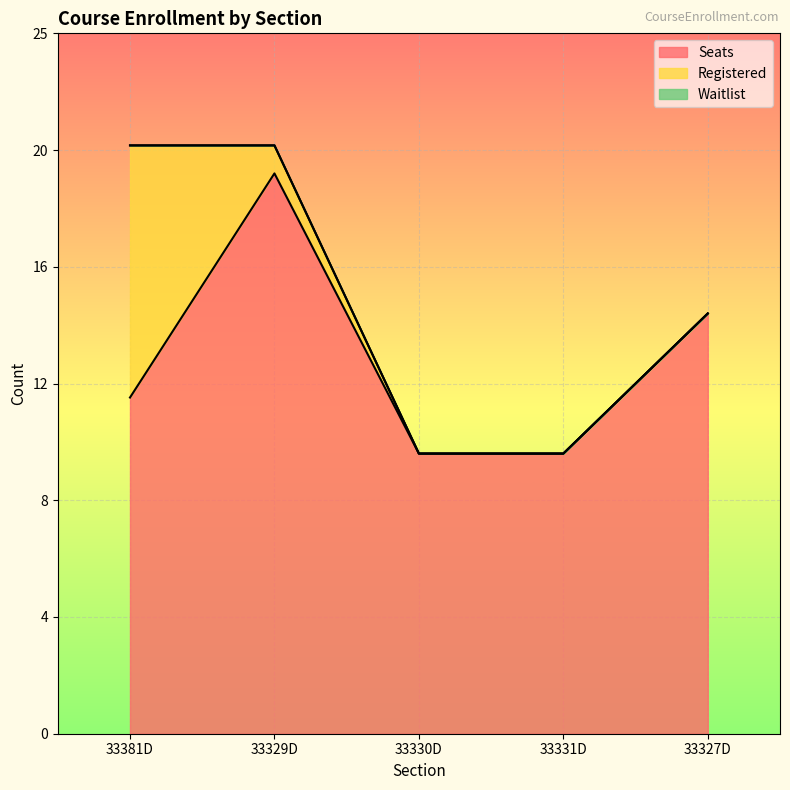

Count the Seats values in the range 10 to 15.

4